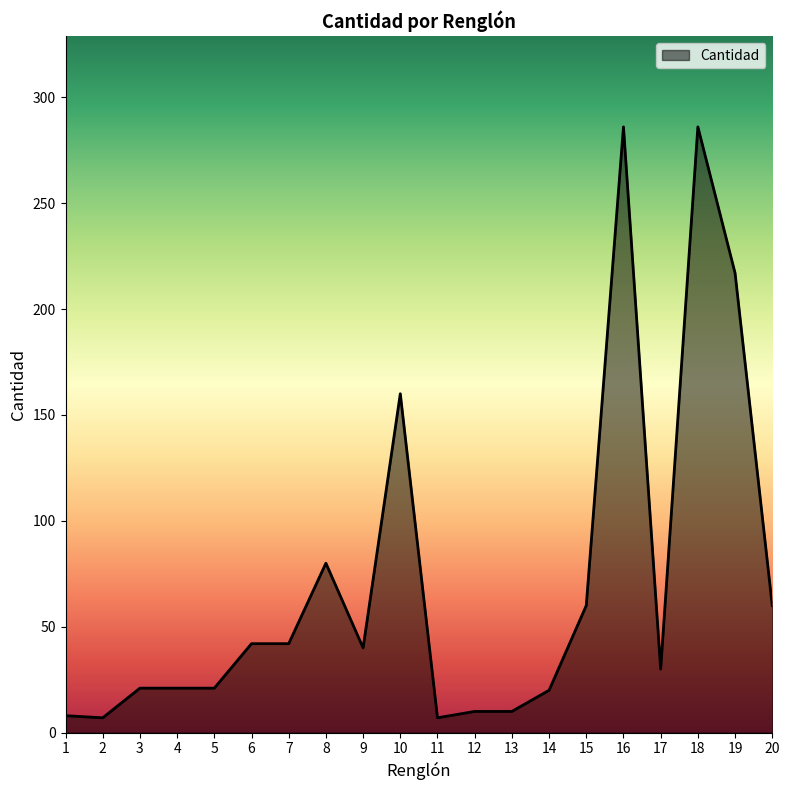

What is the maximum value shown in the chart?

286